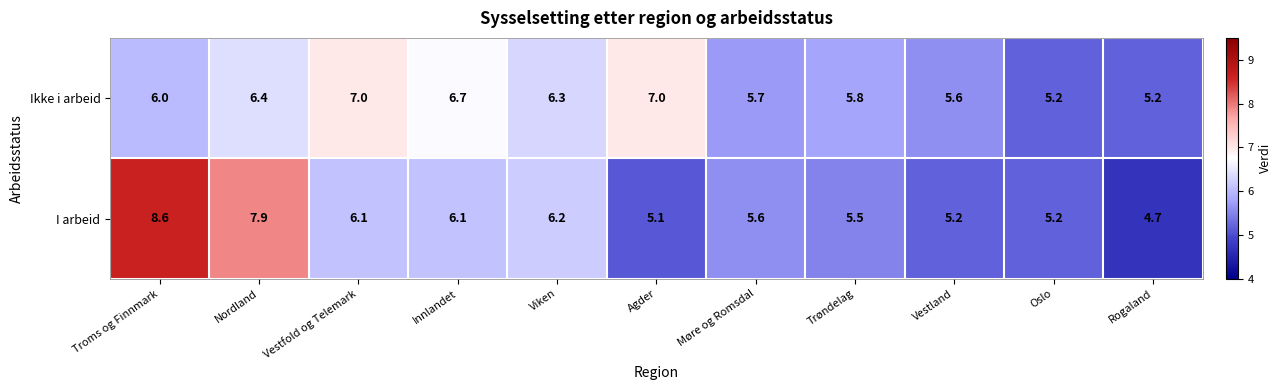

Reading right to left, extract all data points from this chart.

Ikke i arbeid: 5.2	5.2	5.6	5.8	5.7	7.0	6.3	6.7	7.0	6.4	6.0
I arbeid: 4.7	5.2	5.2	5.5	5.6	5.1	6.2	6.1	6.1	7.9	8.6